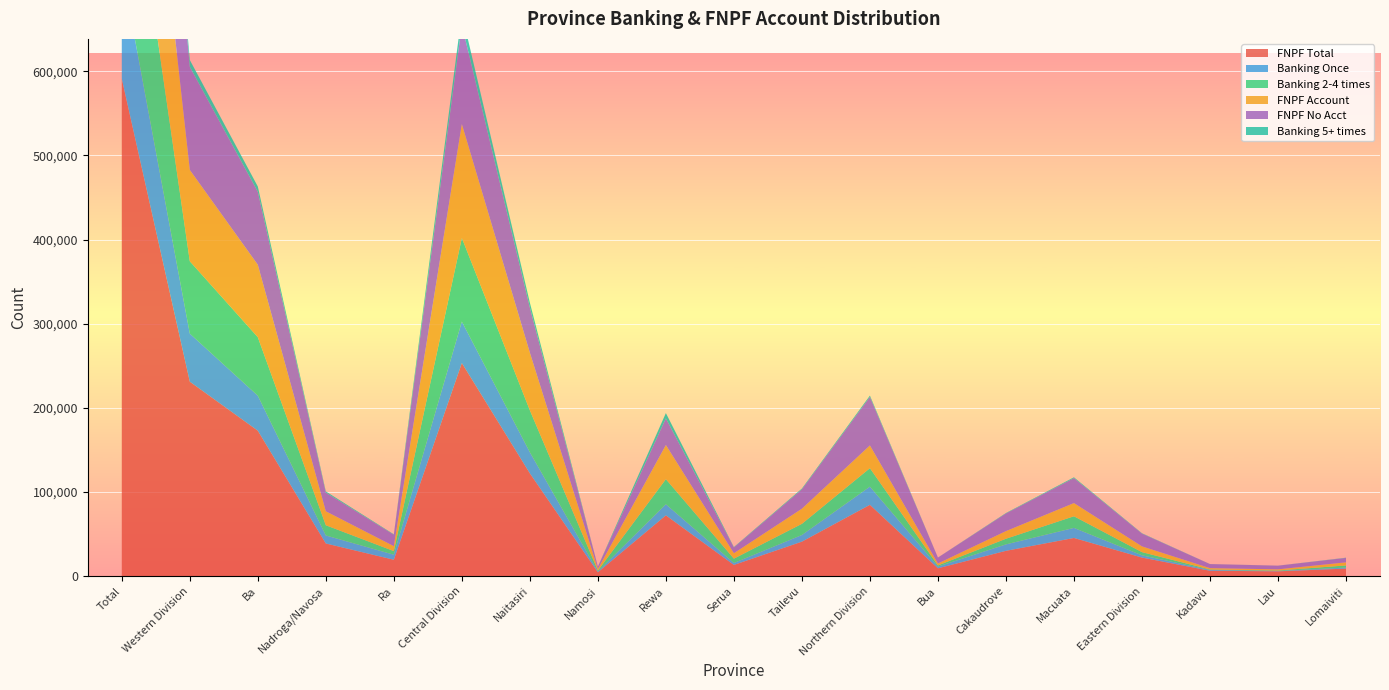

Reading right to left, extract all data points from this chart.

FNPF Total: Lomaiviti=8975	Lau=5699	Kadavu=6403	Eastern Division=22070	Macuata=45372	Cakaudrove=30070	Bua=9305	Northern Division=84747	Tailevu=40977	Serua=13316	Rewa=72250	Namosi=4553	Naitasiri=122180	Central Division=253276	Ra=19468	Nadroga/Navosa=38814	Ba=172870	Western Division=231152	Total=591245
Banking Once: Lomaiviti=1201	Lau=446	Kadavu=937	Eastern Division=2654	Macuata=11958	Cakaudrove=7643	Bua=2028	Northern Division=21629	Tailevu=7900	Serua=2295	Rewa=13134	Namosi=944	Naitasiri=25028	Central Division=49301	Ra=5988	Nadroga/Navosa=9535	Ba=41593	Western Division=57116	Total=130700
Banking 2-4 times: Lomaiviti=2506	Lau=571	Kadavu=582	Eastern Division=3808	Macuata=13817	Cakaudrove=6716	Bua=1401	Northern Division=21934	Tailevu=13292	Serua=5155	Rewa=29872	Namosi=1121	Naitasiri=49896	Central Division=99336	Ra=4304	Nadroga/Navosa=12140	Ba=69527	Western Division=85971	Total=211049
FNPF Account: Lomaiviti=3705	Lau=1334	Kadavu=1571	Eastern Division=6854	Macuata=15671	Cakaudrove=9072	Bua=2271	Northern Division=27014	Tailevu=17977	Serua=6450	Rewa=40575	Namosi=1850	Naitasiri=68556	Central Division=135408	Ra=5854	Nadroga/Navosa=16593	Ba=86145	Western Division=108592	Total=277868
FNPF No Acct: Lomaiviti=5270	Lau=4365	Kadavu=4832	Eastern Division=15216	Macuata=29701	Cakaudrove=20998	Bua=7034	Northern Division=57733	Tailevu=23000	Serua=6866	Rewa=31675	Namosi=2703	Naitasiri=53624	Central Division=117868	Ra=13614	Nadroga/Navosa=22221	Ba=86725	Western Division=122560	Total=313377
Banking 5+ times: Lomaiviti=264	Lau=58	Kadavu=66	Eastern Division=392	Macuata=955	Cakaudrove=506	Bua=58	Northern Division=1519	Tailevu=960	Serua=471	Rewa=6282	Namosi=121	Naitasiri=5786	Central Division=13620	Ra=478	Nadroga/Navosa=1370	Ba=6270	Western Division=8118	Total=23649